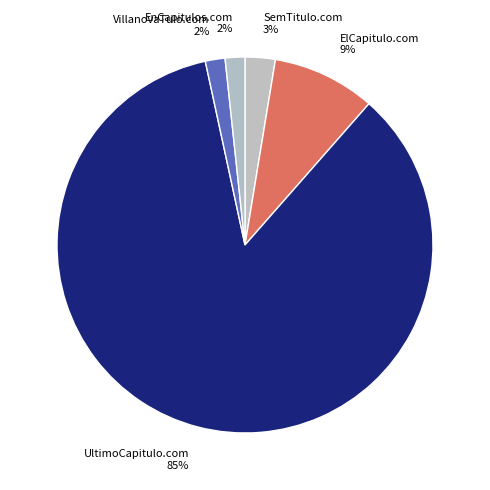

Is there a majority slice in this chart?

Yes